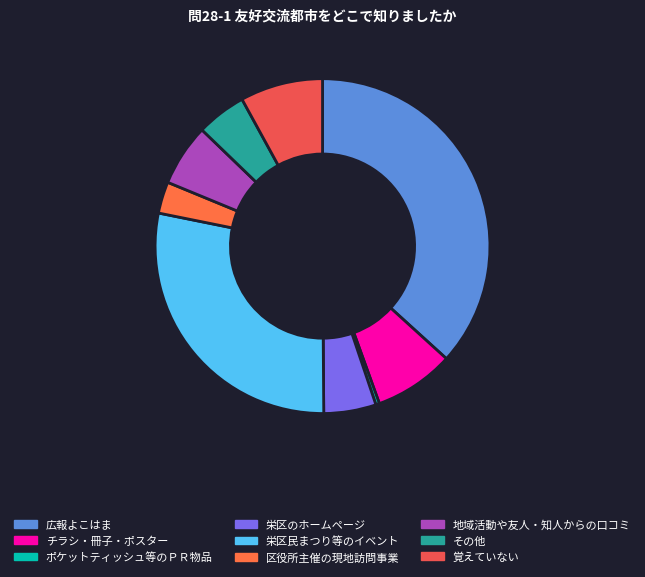

How many segments does this pie chart have?

9